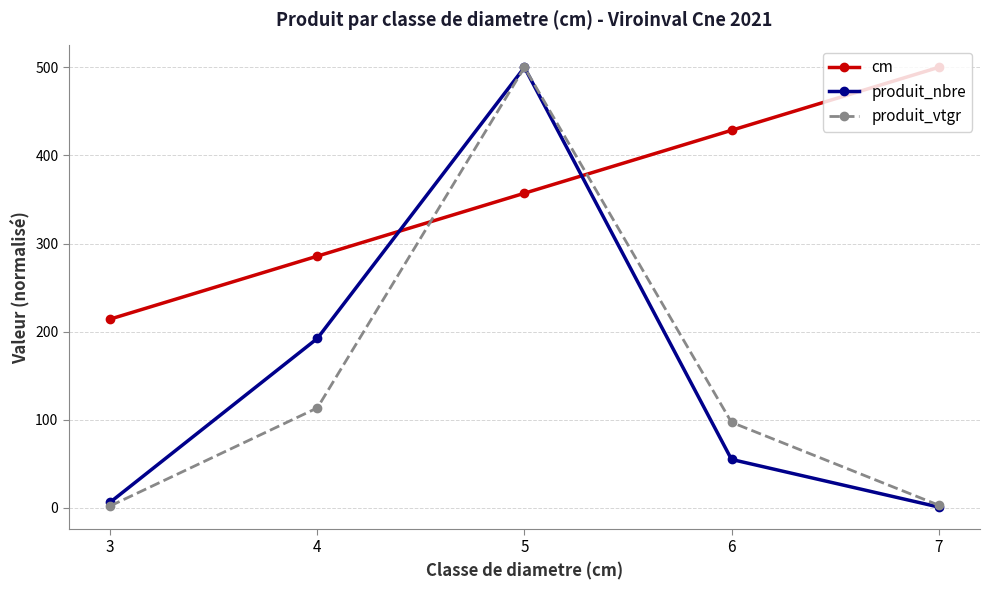

At which category is the sum across all series the highest?

5